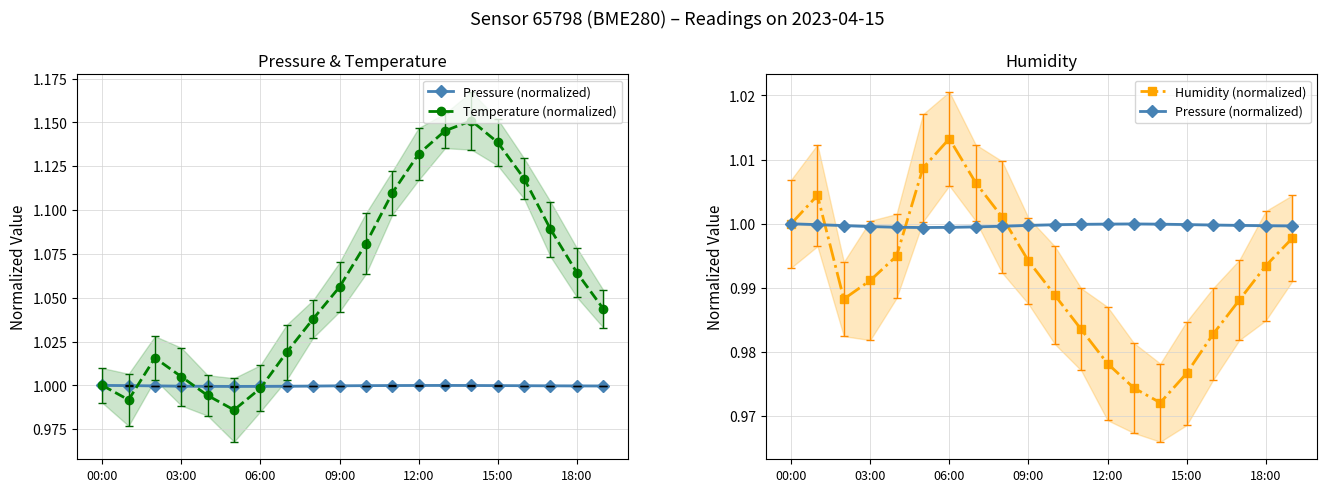

Reading left to right, extract all data points from this chart.

Pressure (normalized): 1.0	1.0	1.0	1.0	1.0	1.0	1.0	1.0	1.0	1.0	1.0	1.0	1.0	1.0	1.0	1.0	1.0	1.0	1.0	1.0
Temperature (normalized): 1.0	1.0	1.0	1.0	1.0	1.0	1.0	1.0	1.0	1.1	1.1	1.1	1.1	1.1	1.2	1.1	1.1	1.1	1.1	1.0
Humidity (normalized): 1.0	1.0	1.0	1.0	1.0	1.0	1.0	1.0	1.0	1.0	1.0	1.0	1.0	1.0	1.0	1.0	1.0	1.0	1.0	1.0